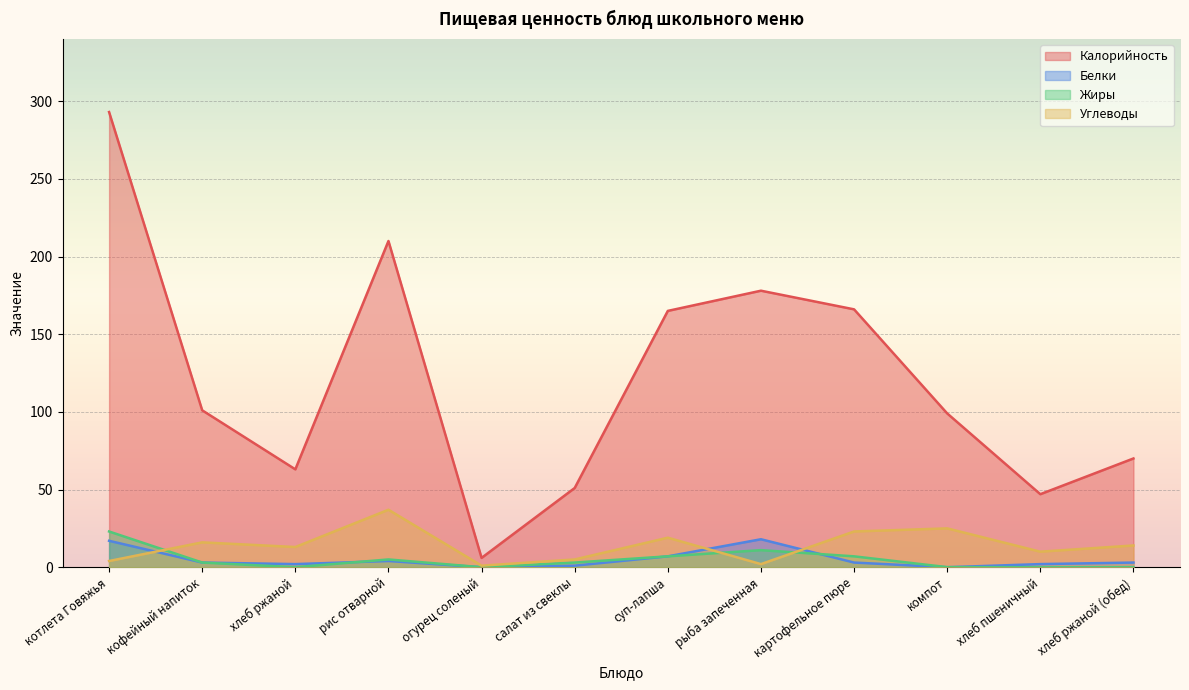

Where is Калорийность nearest to the value 149?

суп-лапша